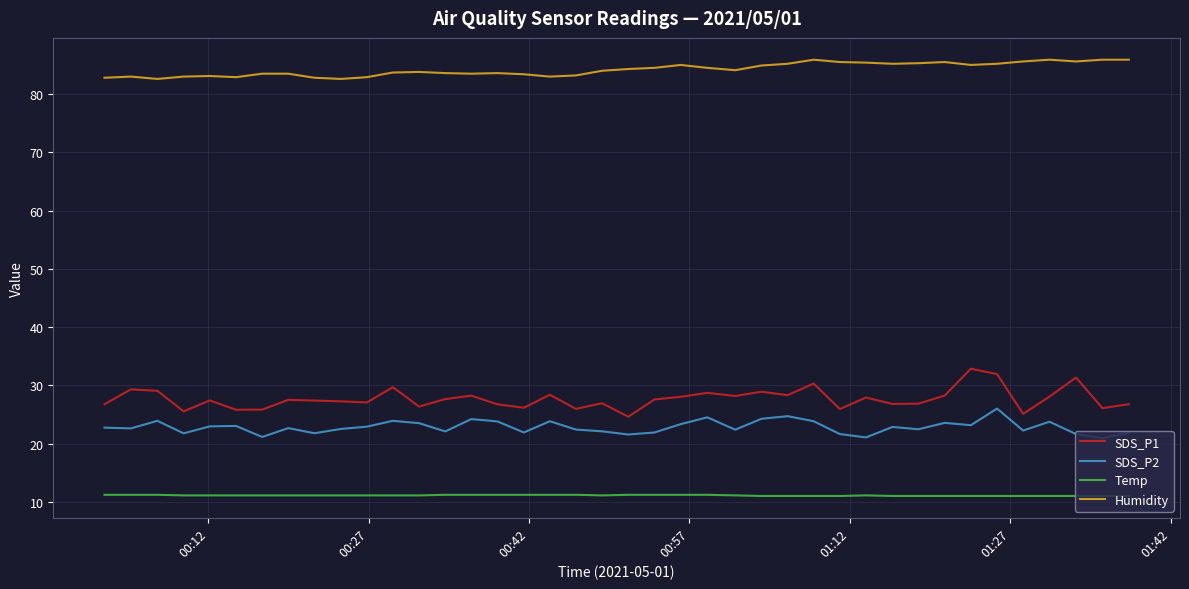

How many lines are shown in the chart?

4